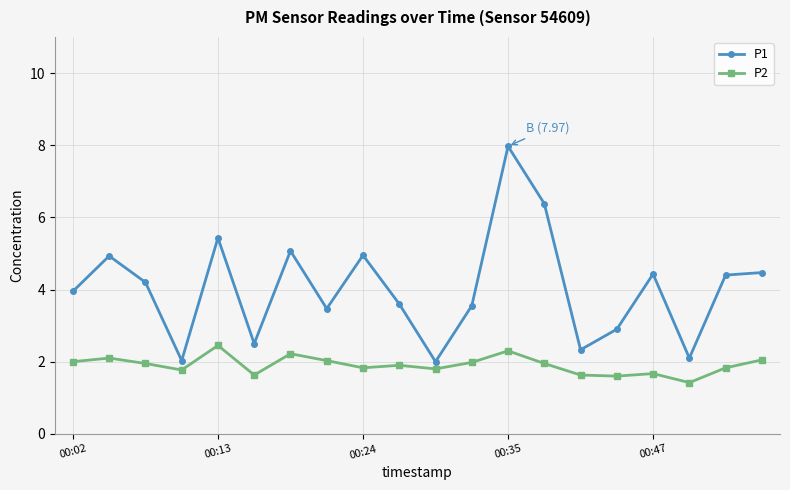

What is the value of the P1 point at the 15th from the left?

2.3